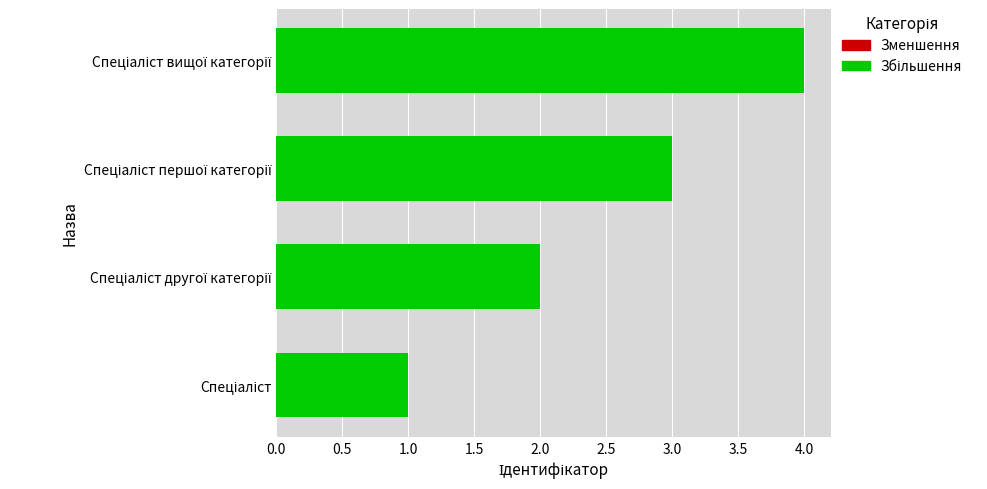

What is the difference between the maximum and minimum values?

3